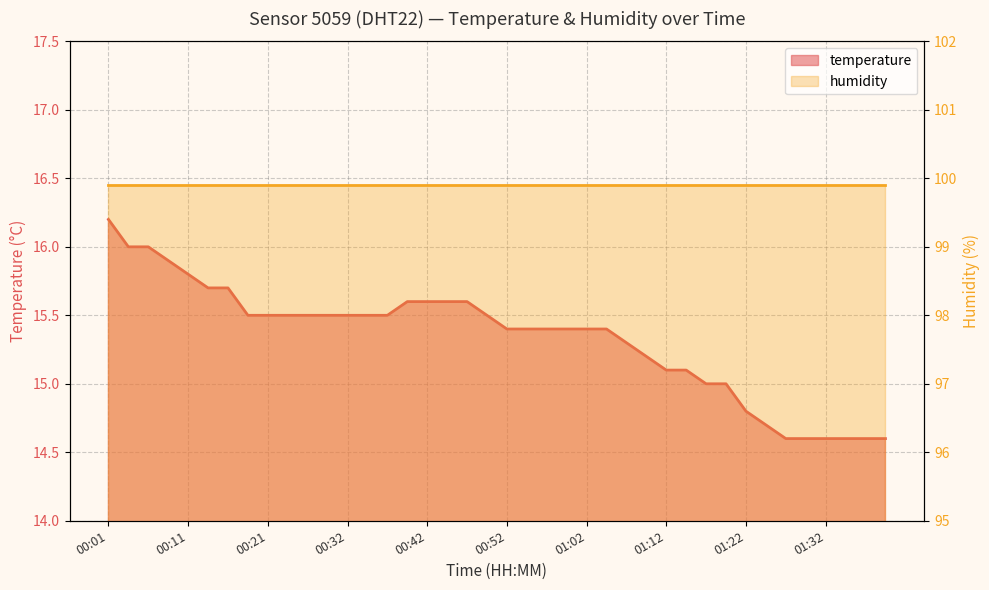

Approximately how many times larger is the value at 01:17 compared to 01:12?

1.0